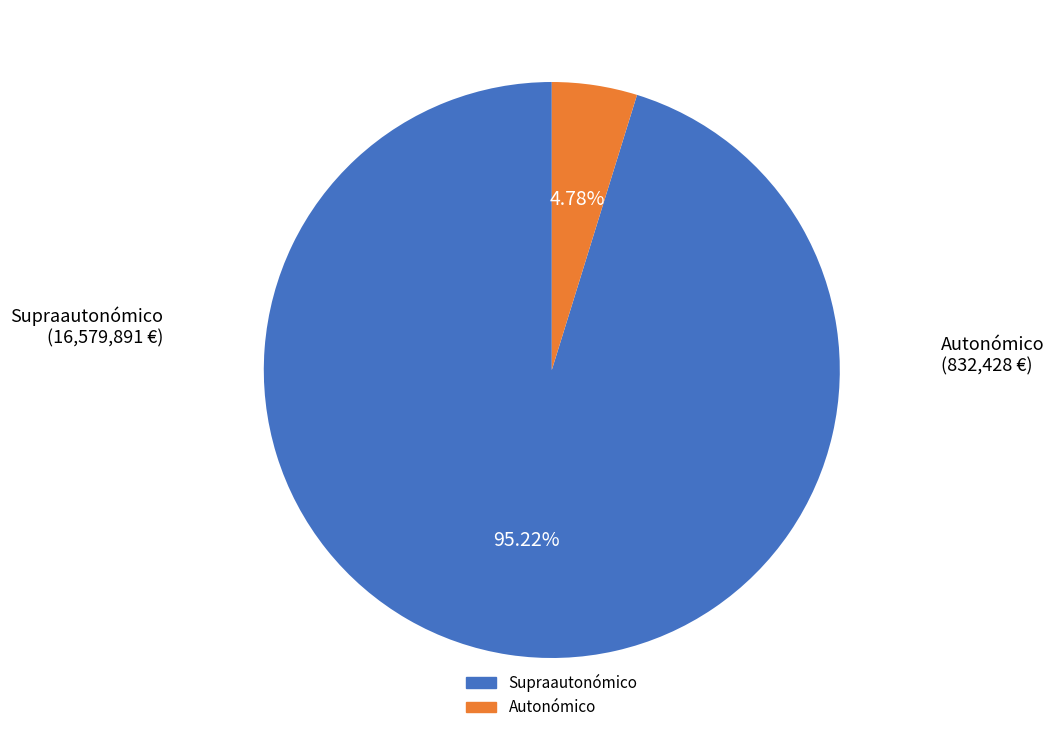

Is there a majority slice in this chart?

Yes